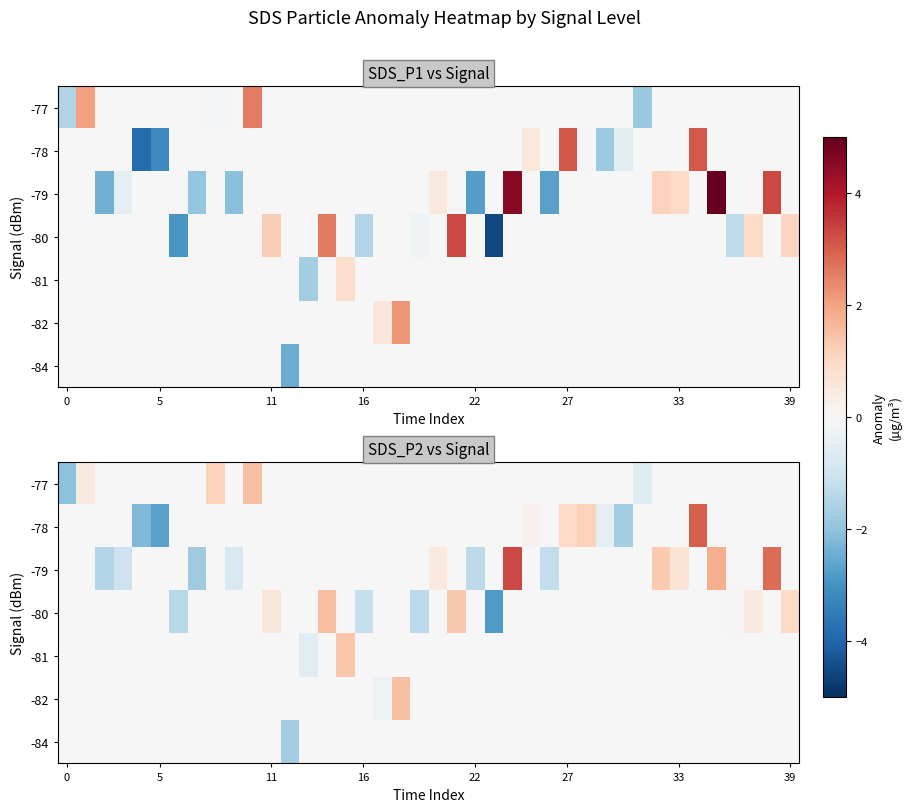

Which has a higher value, 32 or 12?

32